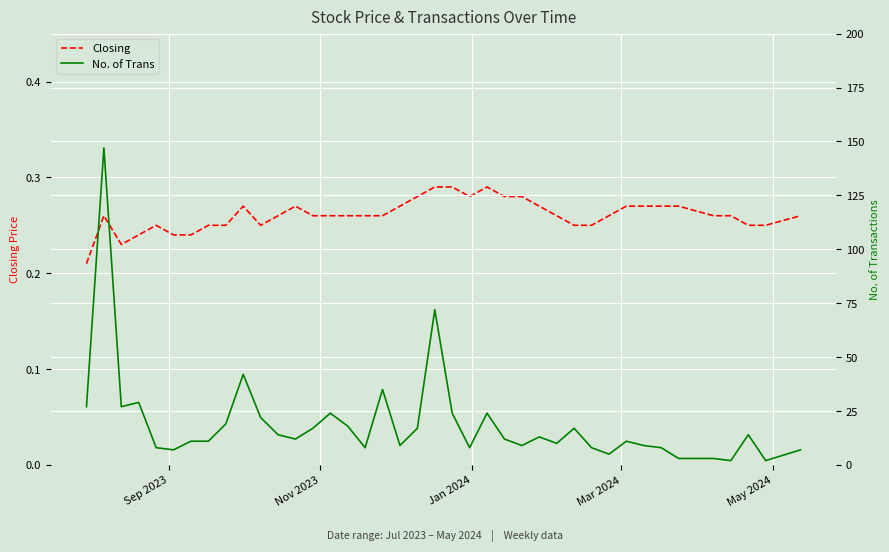

At how many categories does at least one series exceed 43?

2